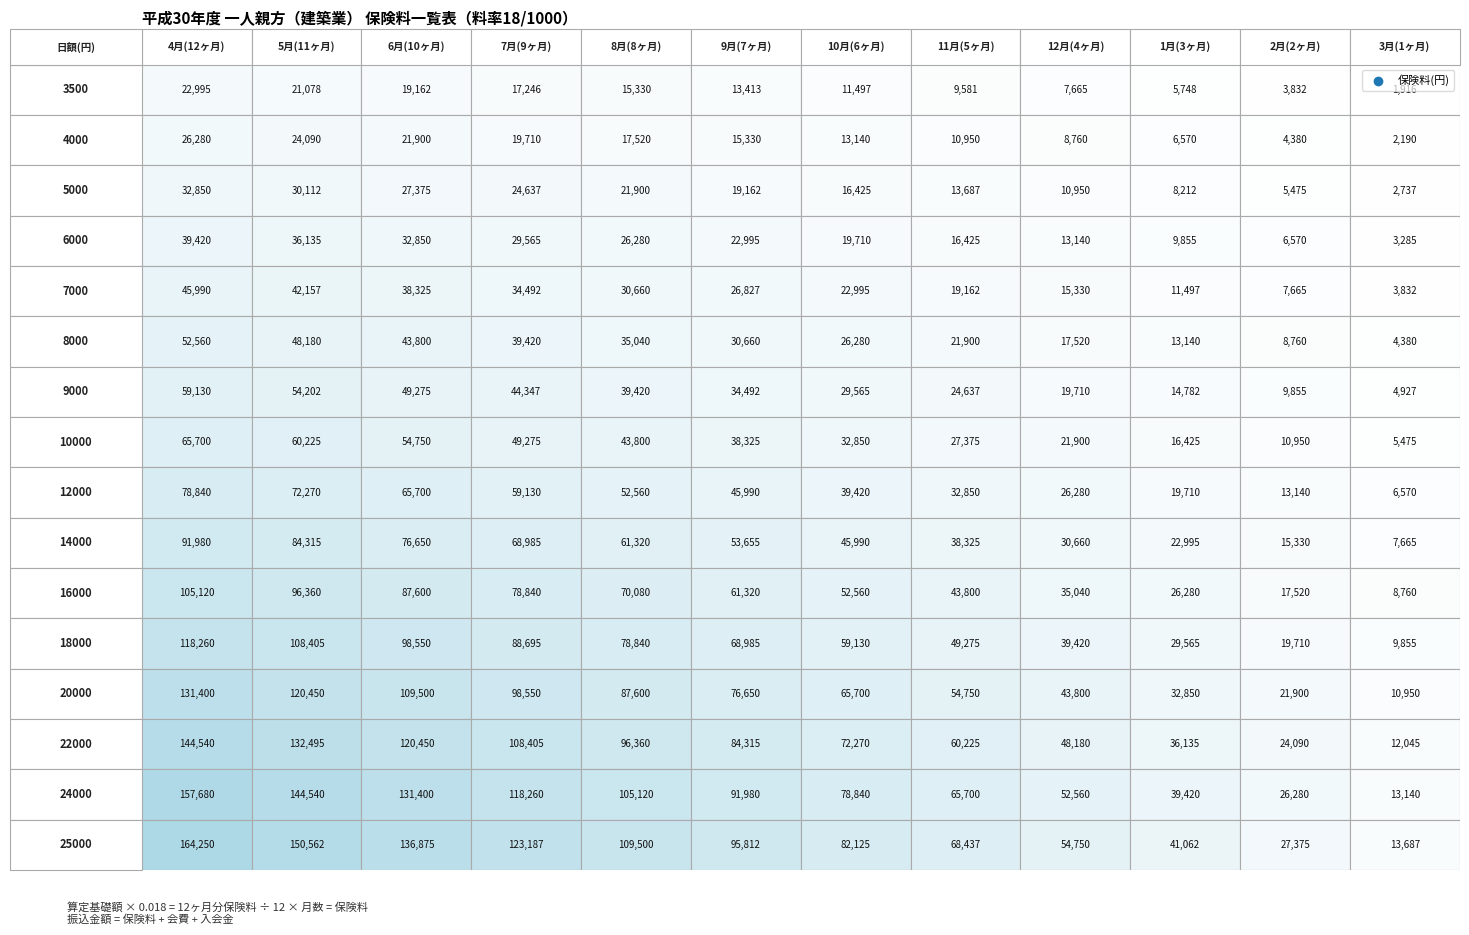

The value of 16000 at 6 is 52560. True or false?

True